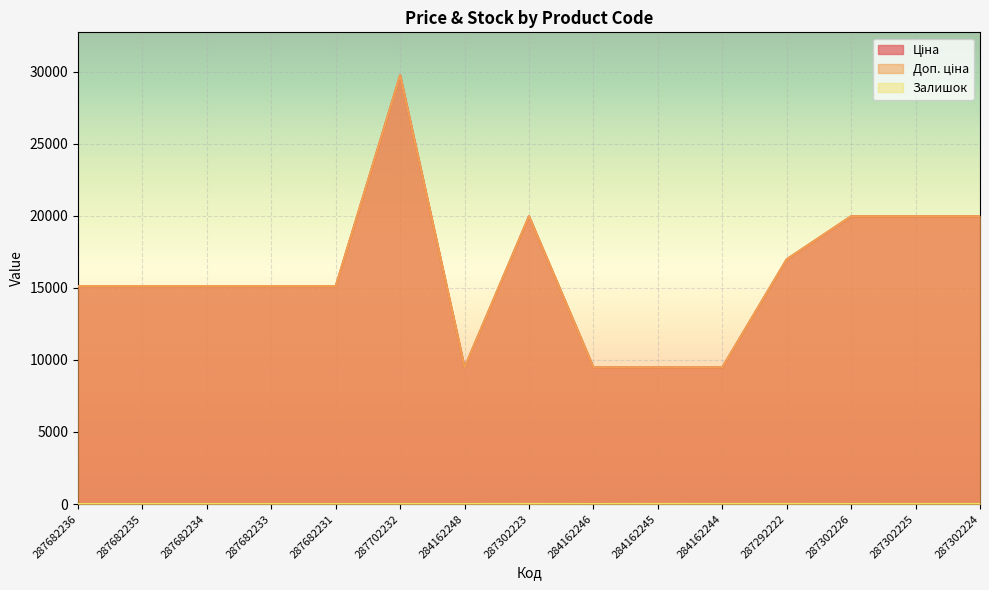

Count the number of data series in this chart.

3